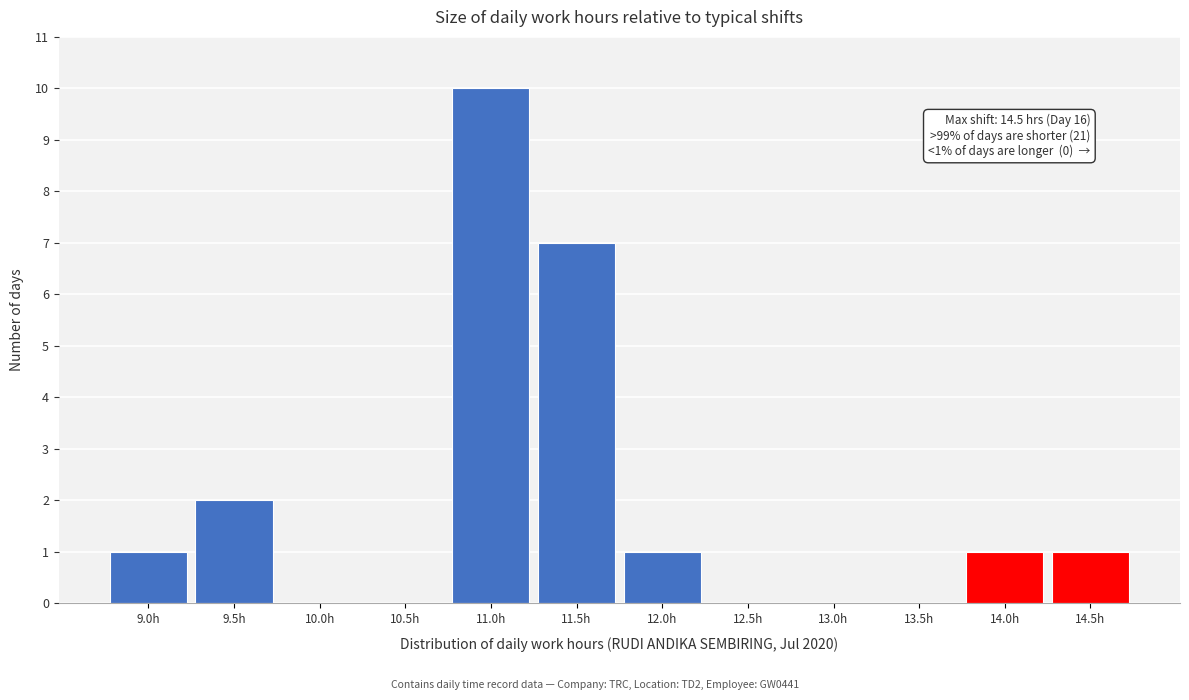

Reading right to left, extract all data points from this chart.

14.5h=1	14.0h=1	13.5h=0	13.0h=0	12.5h=0	12.0h=1	11.5h=7	11.0h=10	10.5h=0	10.0h=0	9.5h=2	9.0h=1